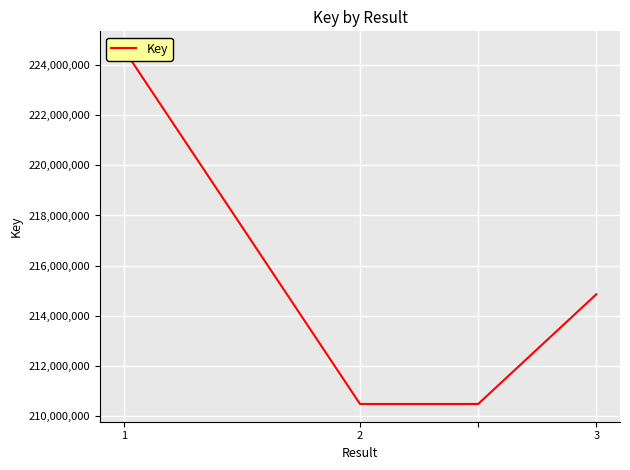

Reading right to left, transcribe all the data shown in this chart.

214852972	210468570	210468570	224650042